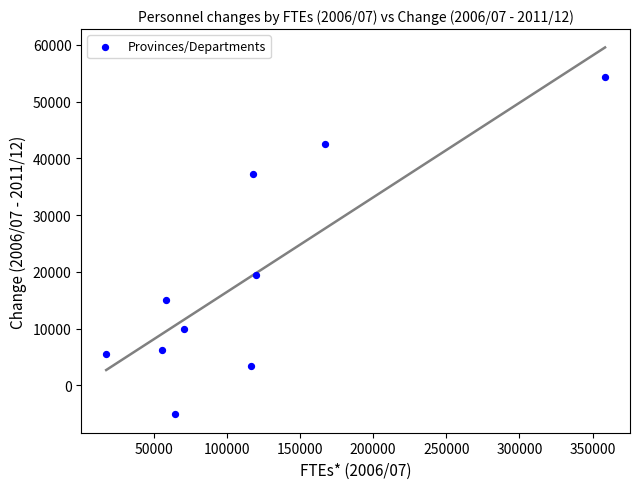

What is the average Y value?

18911.4